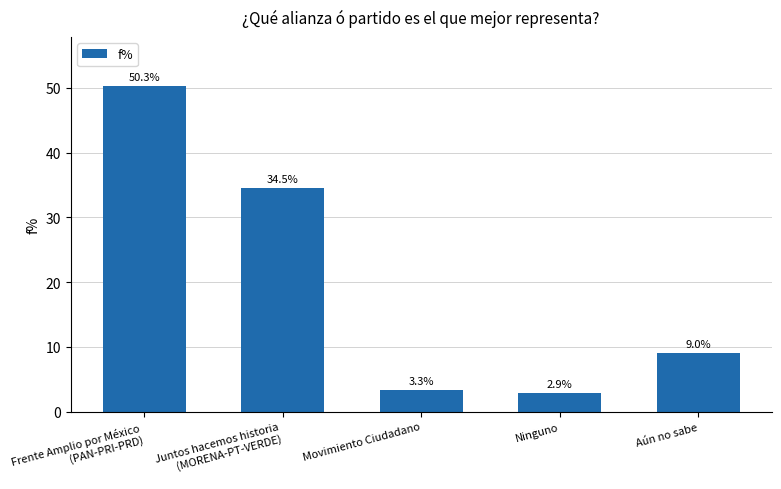

Which category has the lowest value across all series?

Ninguno